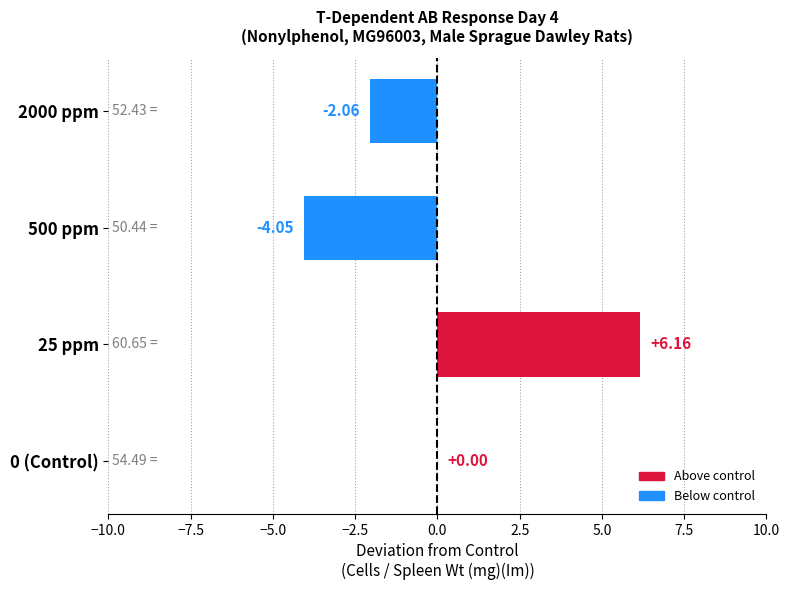

What is the change in value from 0 (Control) to 25 ppm?

+6.2